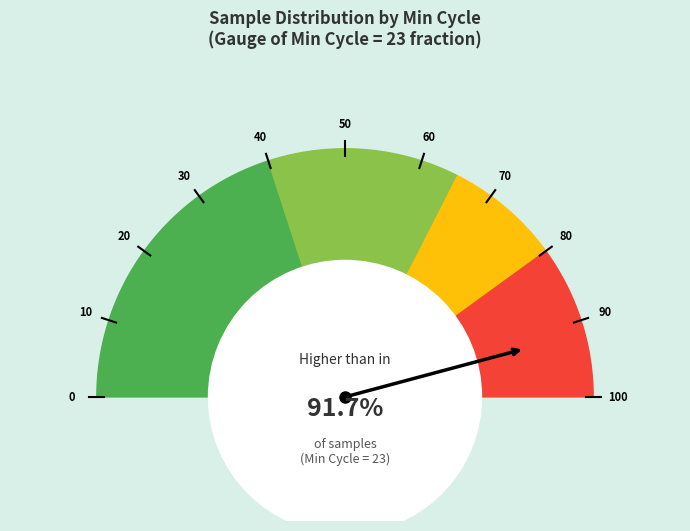

What percentage is NOT represented by 23?

91.7%